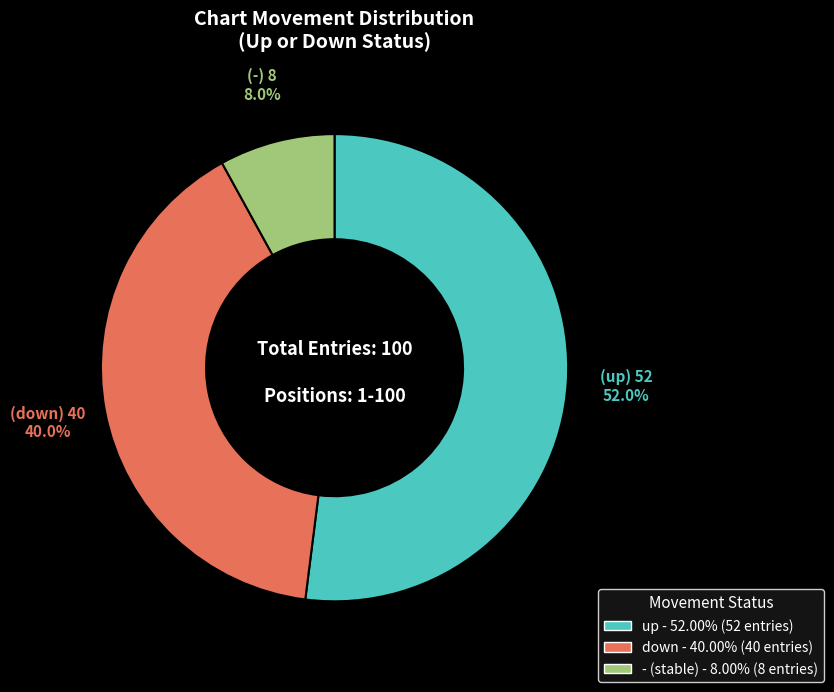

What percentage is the down slice, to the nearest percent?

40%